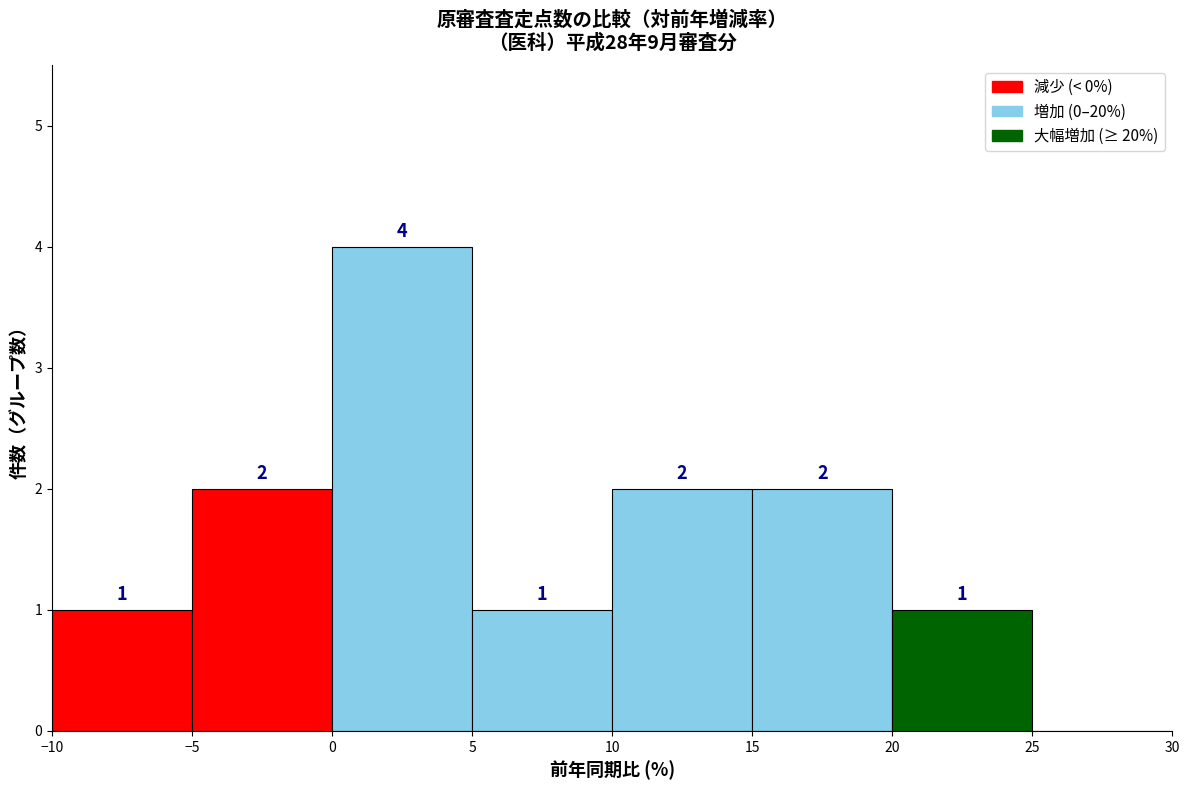

Over which range of the x-axis is the bar tallest?

0 to 5